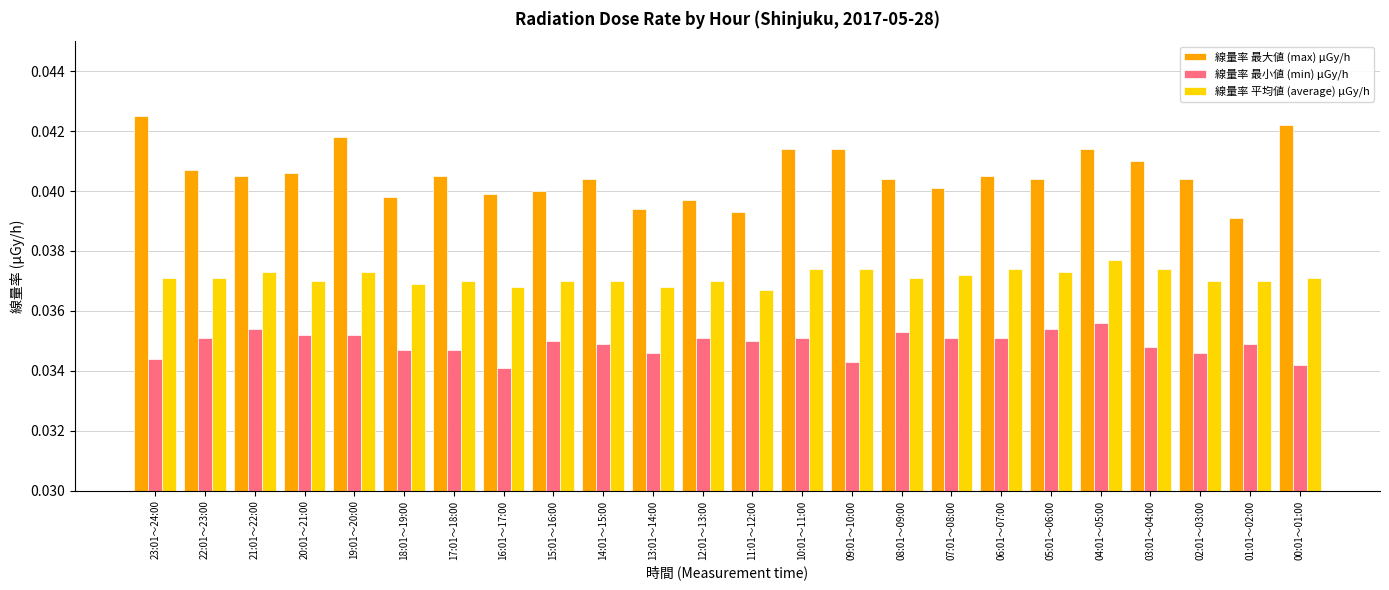

Count the 線量率 最小値 (min) μGy/h values in the range 0 to 1.

24